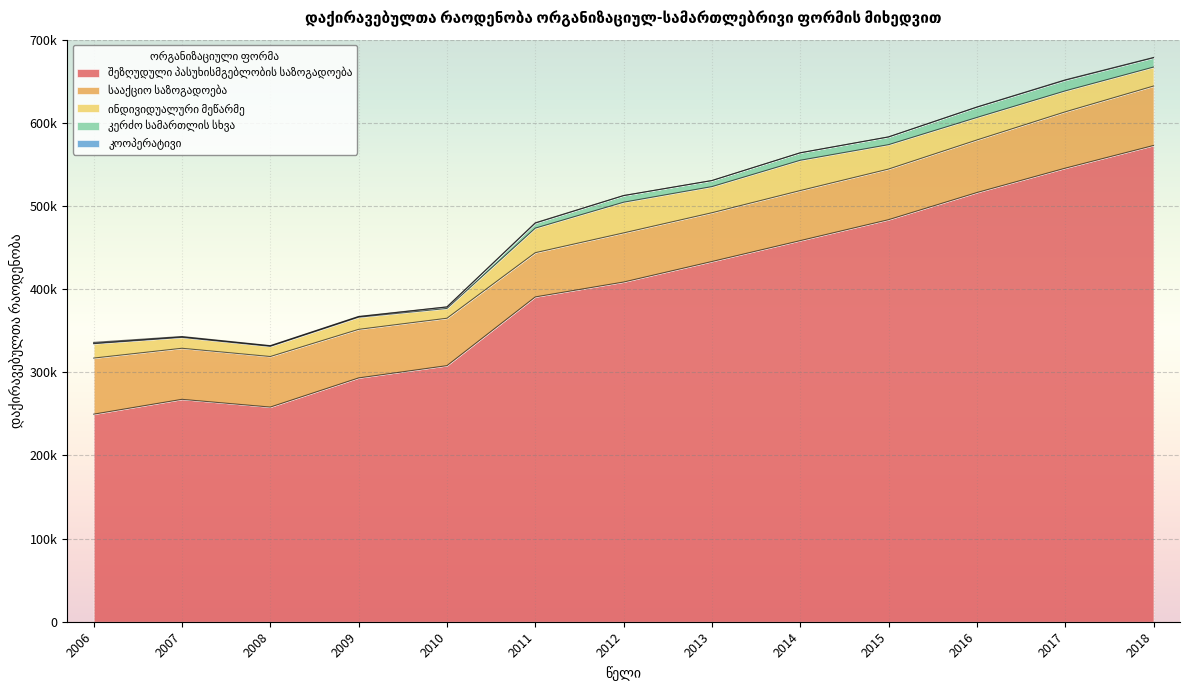

Rank the categories by შეზღუდული პასუხისმგებლობის საზოგადოება value from highest to lowest.

2018, 2017, 2016, 2015, 2014, 2013, 2012, 2011, 2010, 2009, 2007, 2008, 2006